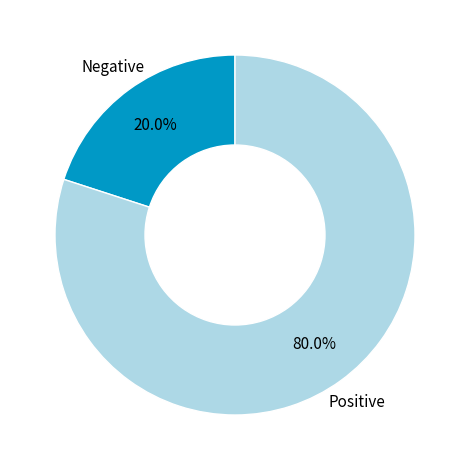

To the nearest percent, what is the average slice percentage?

50%